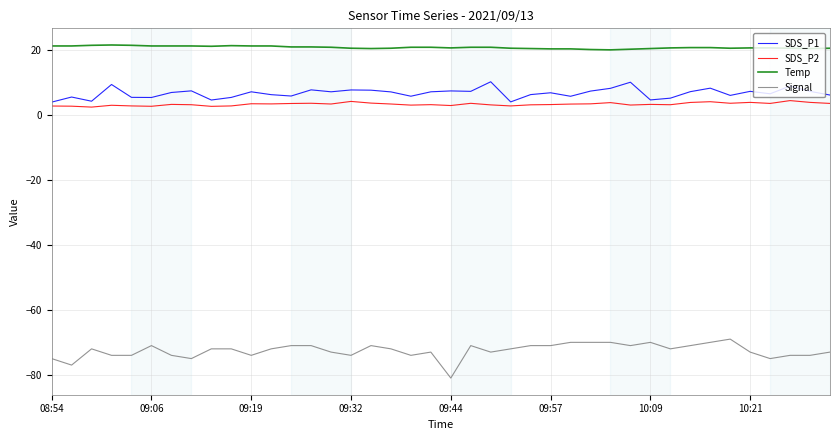

True or false: SDS_P1 and Temp intersect in this chart.

False